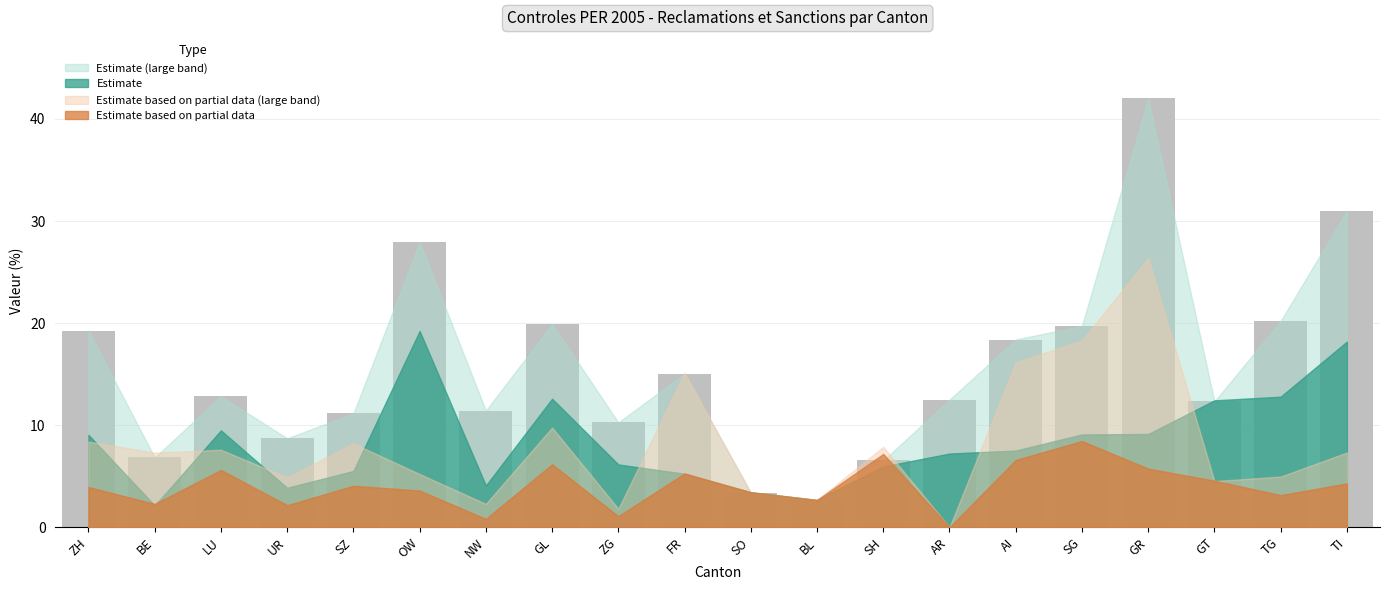

True or false: the data shows 27.9 at OW.

True